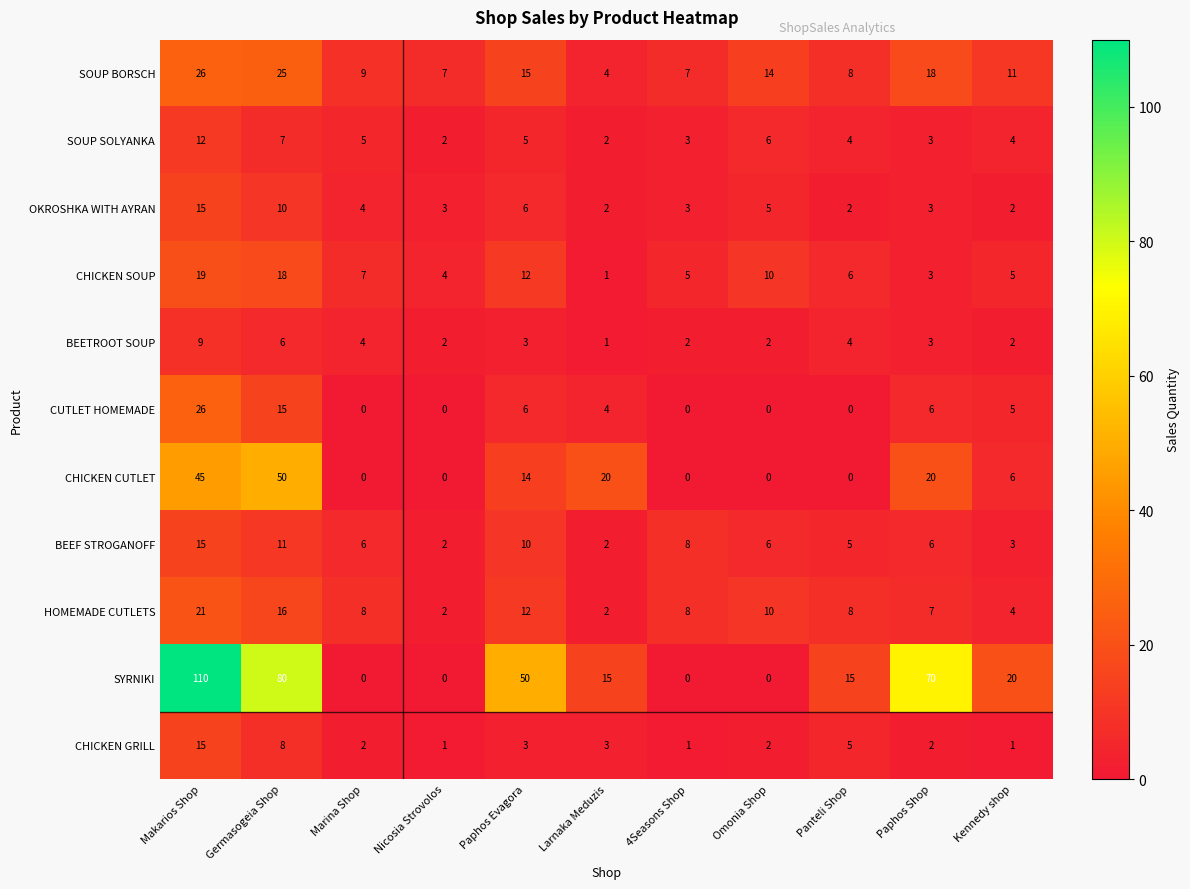

Which series changed the most between Makarios Shop and Larnaka Meduzis?

SYRNIKI